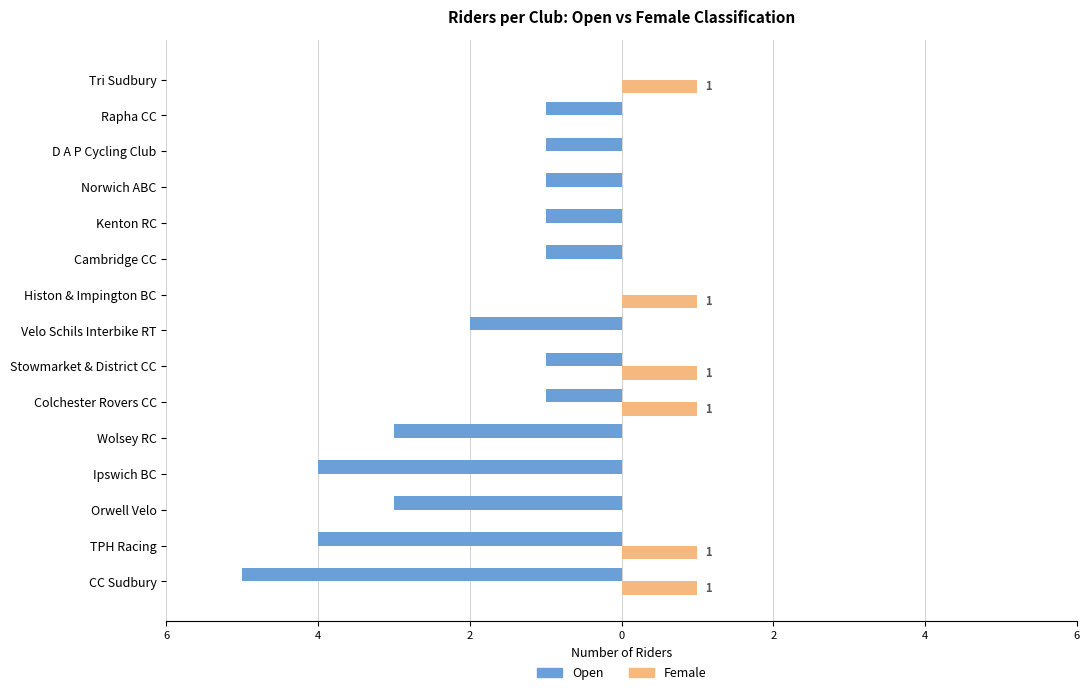

Reading left to right, list all the values displayed in this chart.

Open: -5	-4	-3	-4	-3	-1	-1	-2	0	-1	-1	-1	-1	-1	0
Female: 1	1	0	0	0	1	1	0	1	0	0	0	0	0	1